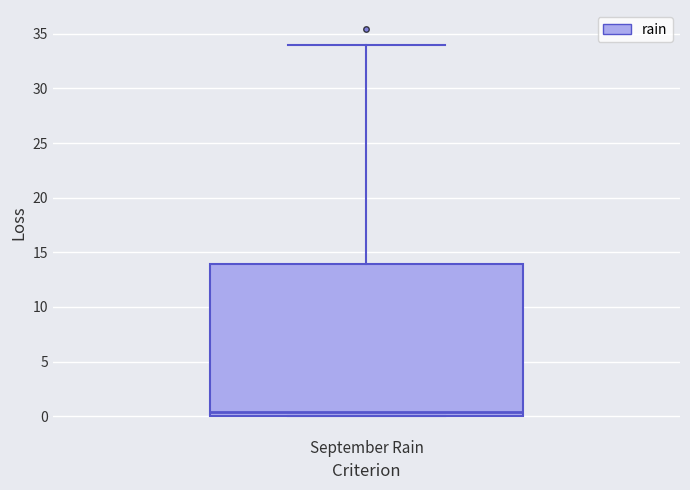

Read this box plot against the y-axis: the position of the median line, the range covered by the box, and the ends of both whiskers. The values are not printed on the chart, so give them approximately, as read against the axis.

median 0.5, box 0.0 to 14.0, whiskers 0.0 to 34.0